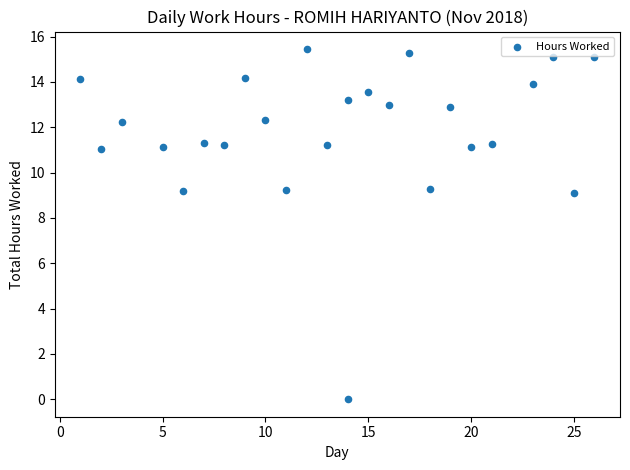

What is the range of X values (max minus min)?

25.0